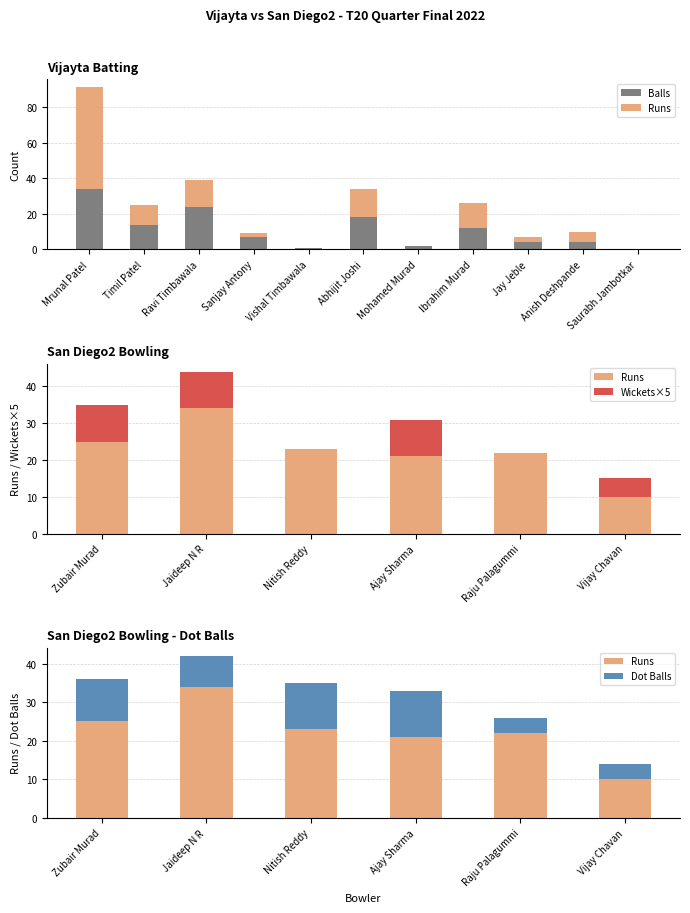

How many data points does each series have?

11